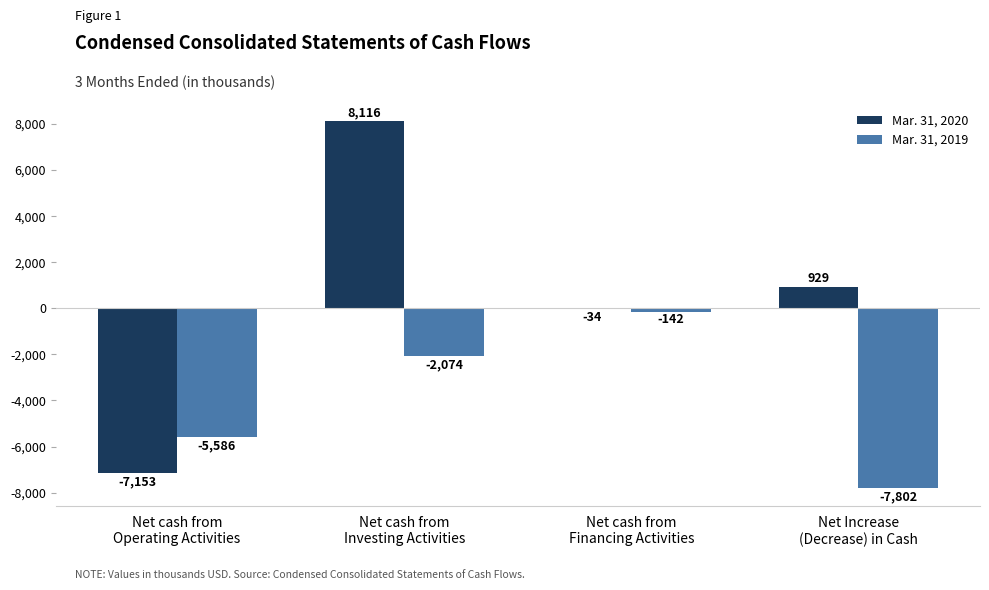

At which label is Mar. 31, 2019 closest to -3972?

Net cash from
Operating Activities